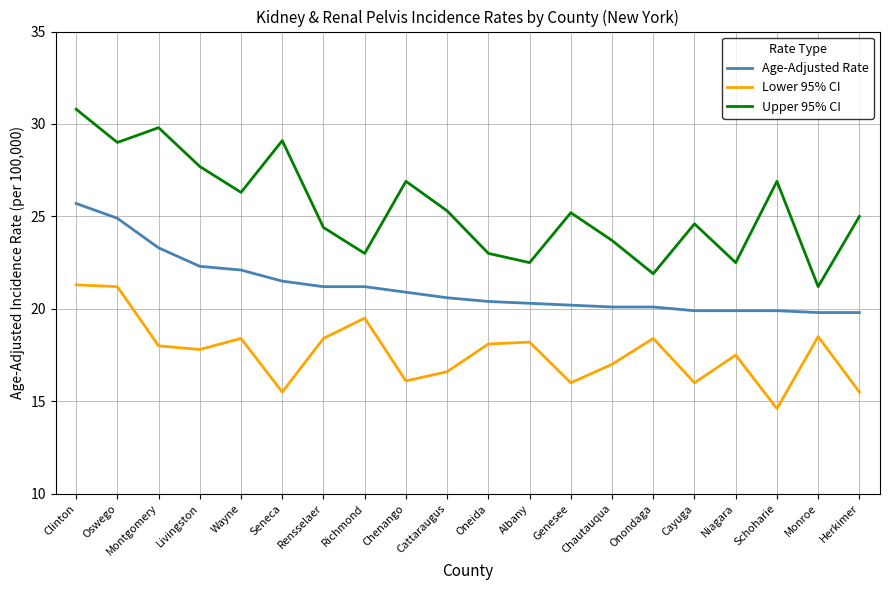

What is the highest value of the Upper 95% CI series?

30.8